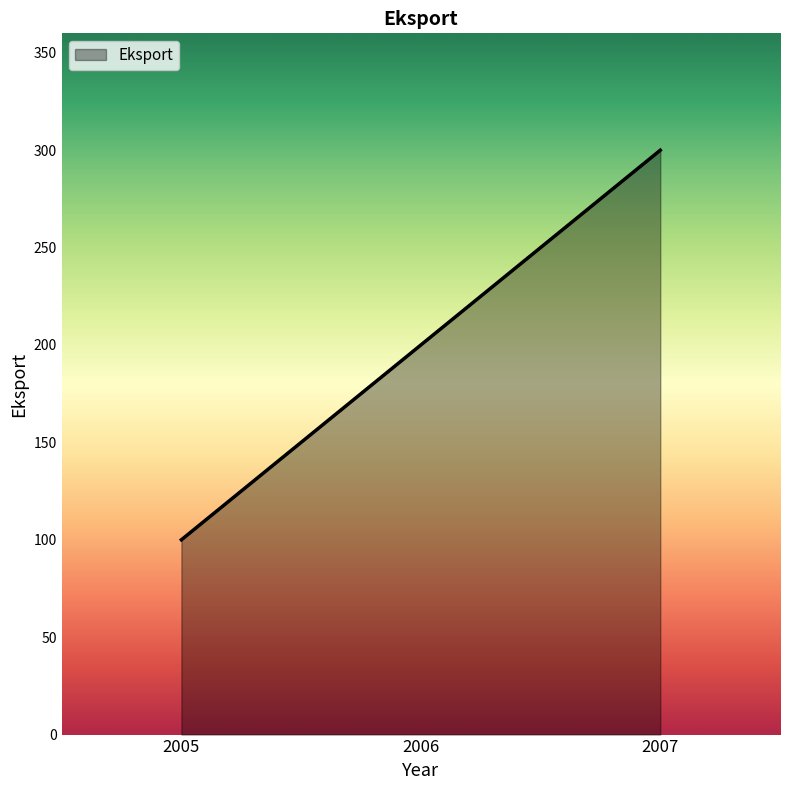

Read the value at 2006, to the nearest 10.

200